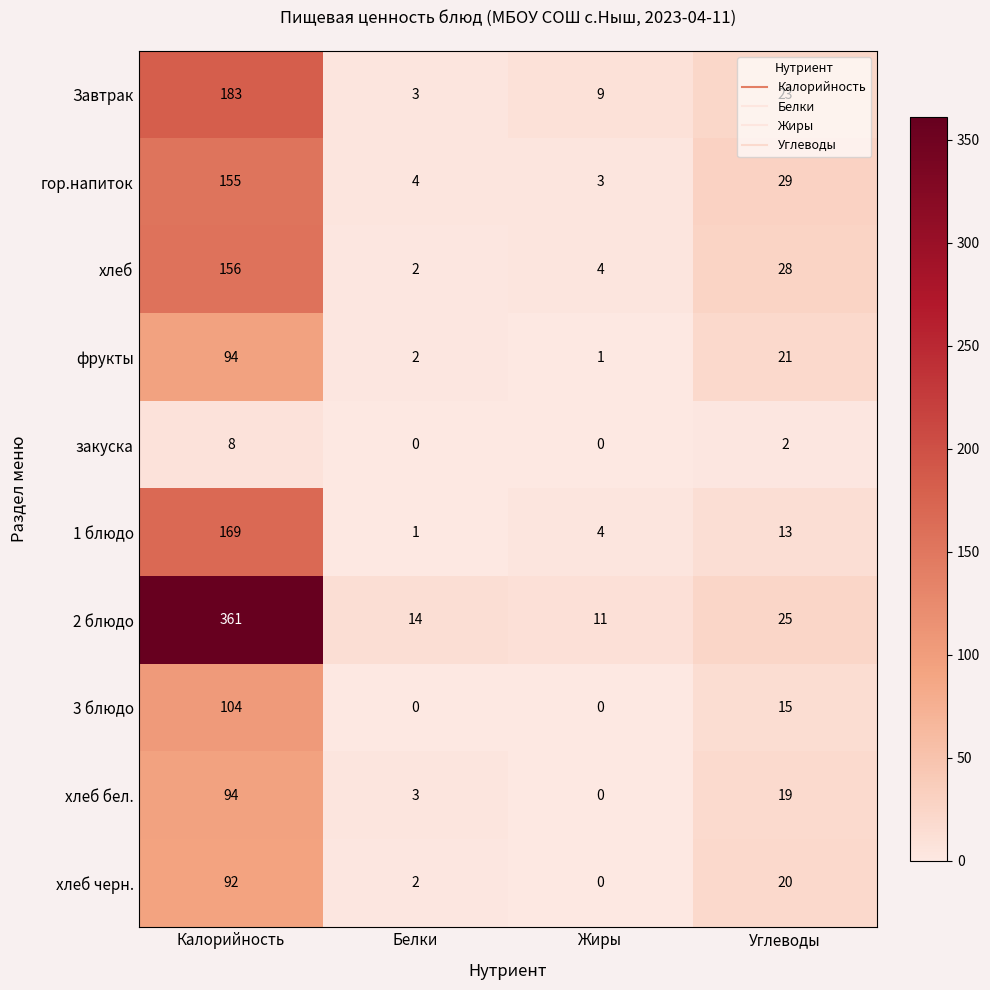

What is the sum of the 2 блюдо values at Калорийность and Жиры?

372